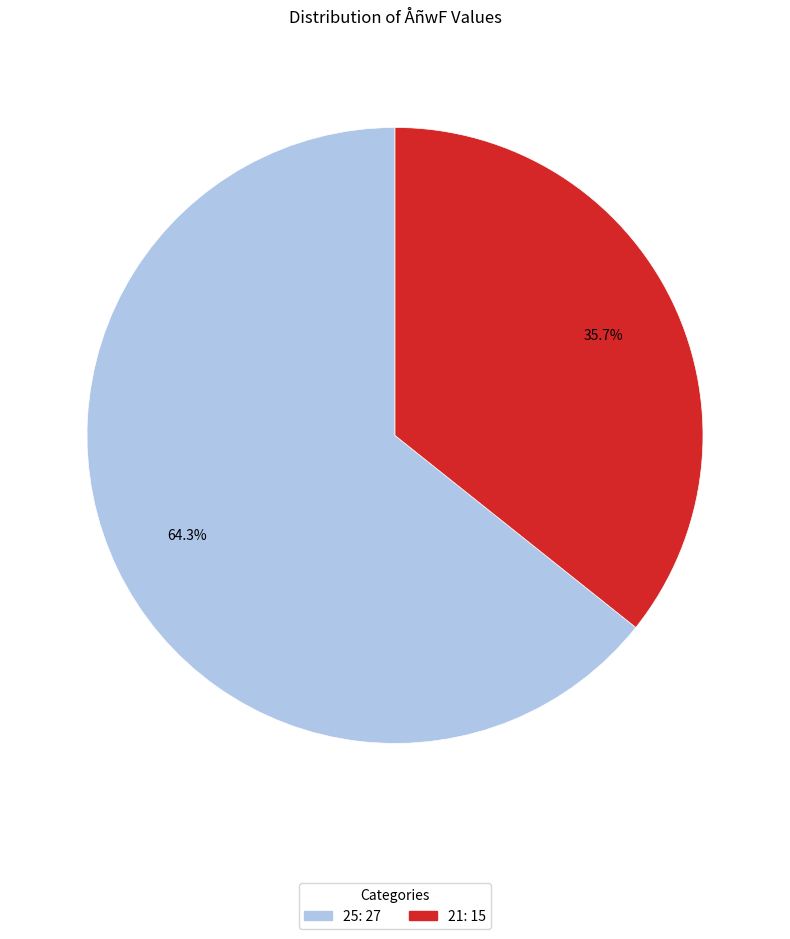

Rank the categories by value from highest to lowest.

25, 21